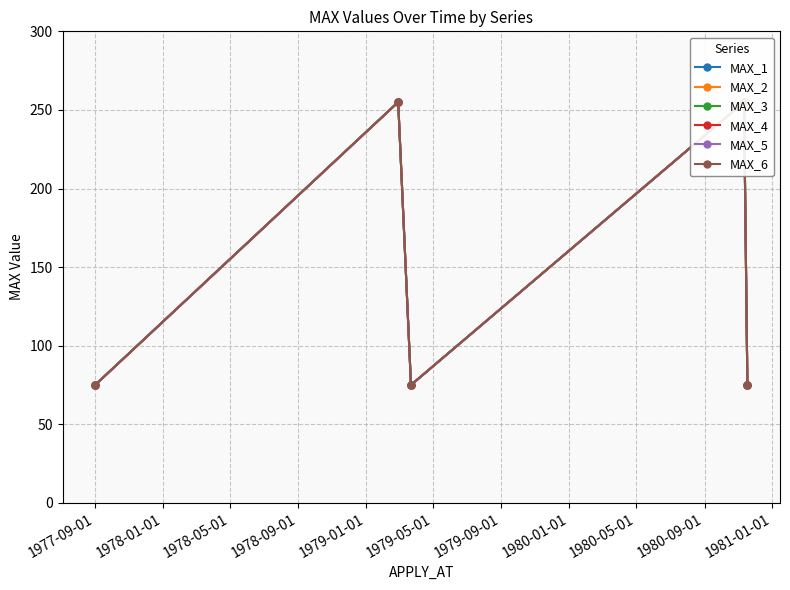

What is the label of the 1st point from the left?

1977-09-01